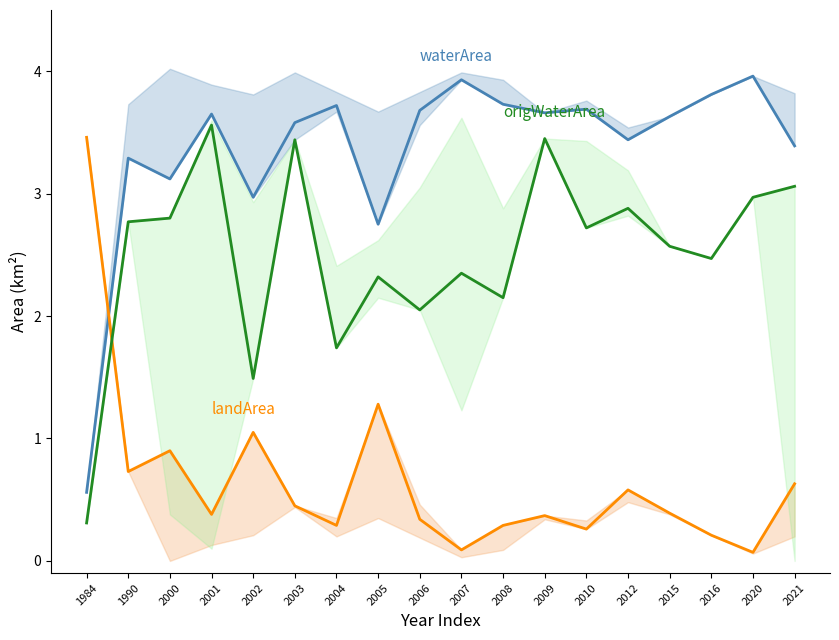

Reading left to right, what are all the values shown in this chart?

waterArea: 1984=0.6	1990=3.3	2000=3.1	2001=3.6	2002=3.0	2003=3.6	2004=3.7	2005=2.8	2006=3.7	2007=3.9	2008=3.7	2009=3.7	2010=3.7	2012=3.4	2015=3.6	2016=3.8	2020=4.0	2021=3.4
landArea: 1984=3.5	1990=0.7	2000=0.9	2001=0.4	2002=1.1	2003=0.5	2004=0.3	2005=1.3	2006=0.3	2007=0.1	2008=0.3	2009=0.4	2010=0.3	2012=0.6	2015=0.4	2016=0.2	2020=0.1	2021=0.6
origWaterArea: 1984=0.3	1990=2.8	2000=2.8	2001=3.6	2002=1.5	2003=3.4	2004=1.7	2005=2.3	2006=2.0	2007=2.4	2008=2.1	2009=3.5	2010=2.7	2012=2.9	2015=2.6	2016=2.5	2020=3.0	2021=3.1